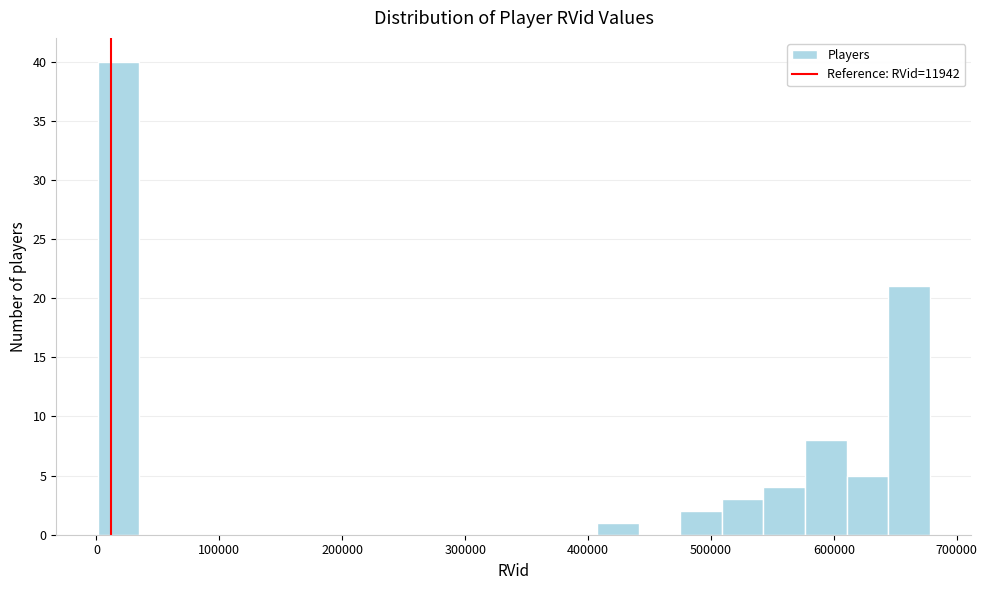

Around what value on the x-axis is the tallest bar? Give the approximate position of its centre, as read against the axis.

20000